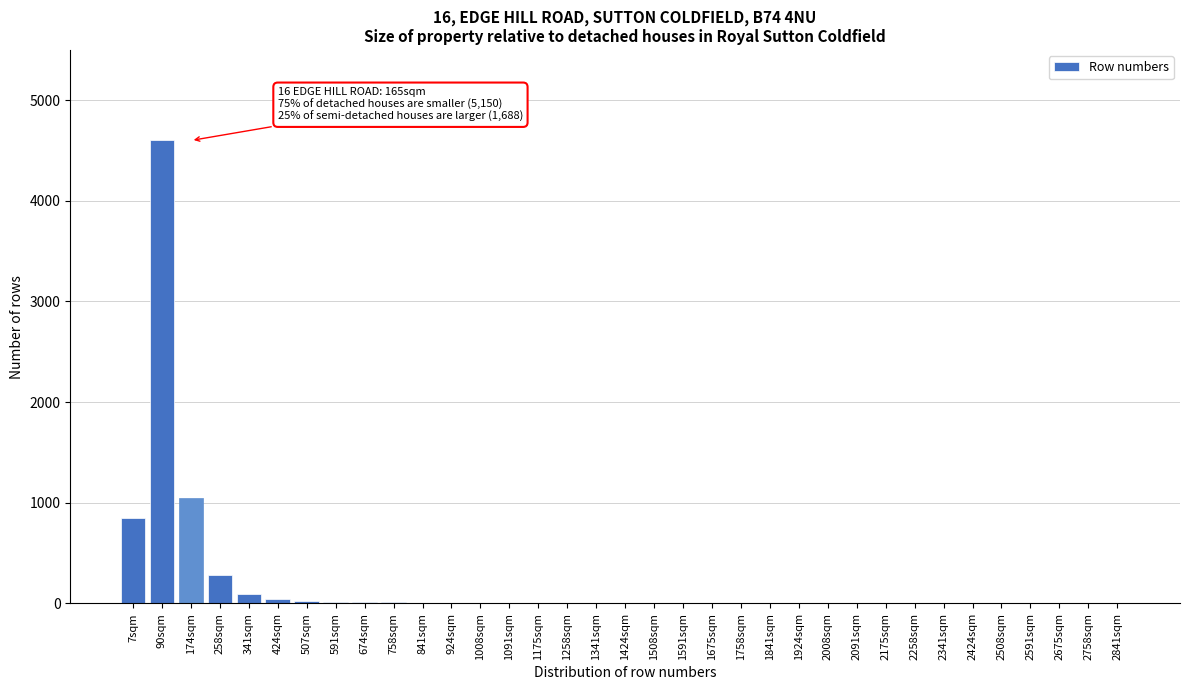

Where is the data nearest to the value 2300?

174sqm